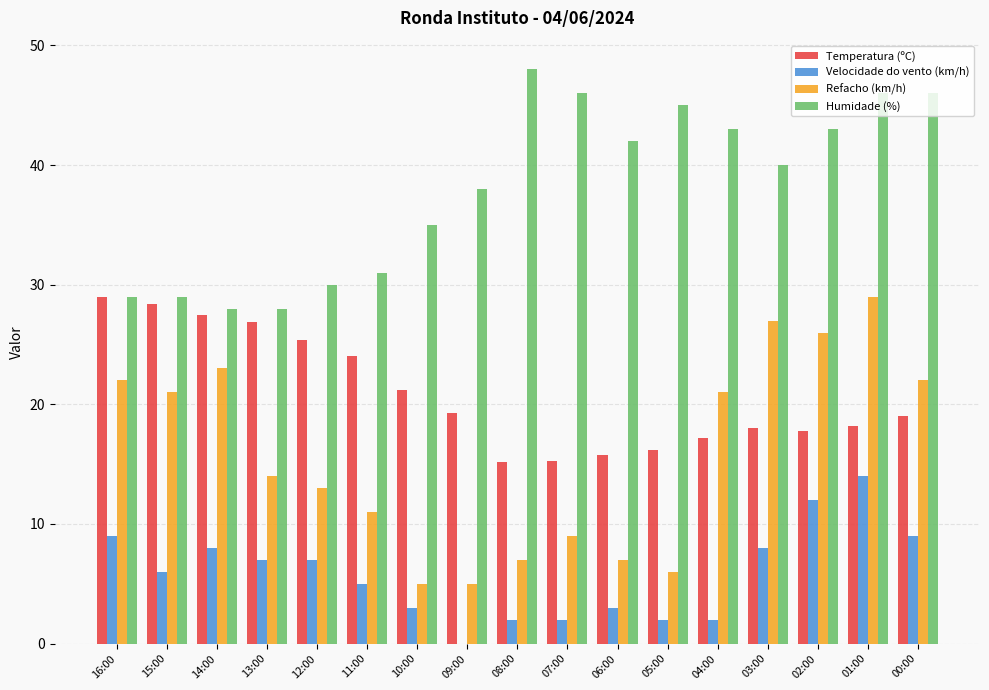

What is the average value of the Temperatura (ºC) series?

20.8